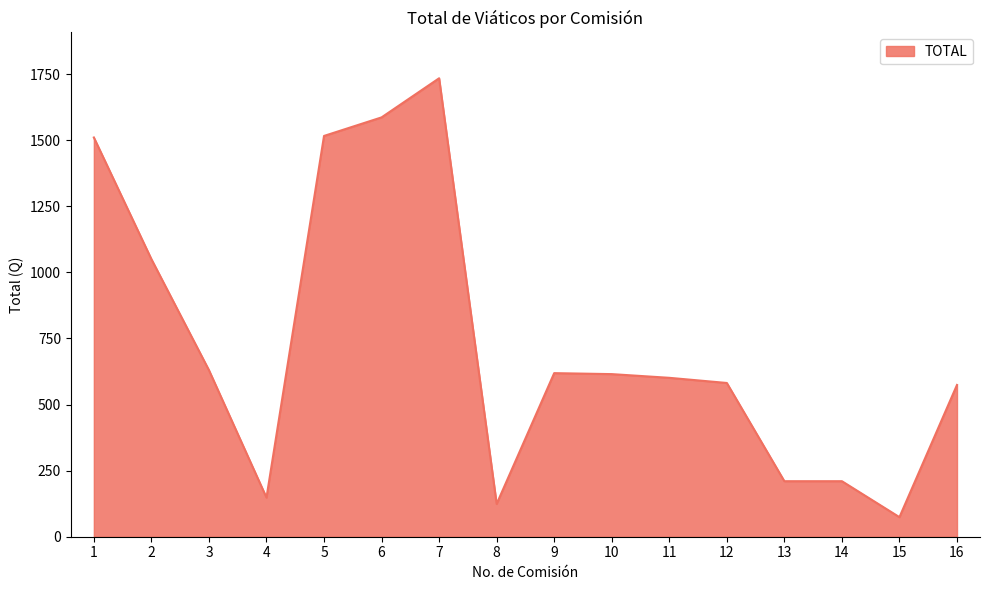

What is the difference between the maximum and minimum values?

1659.9